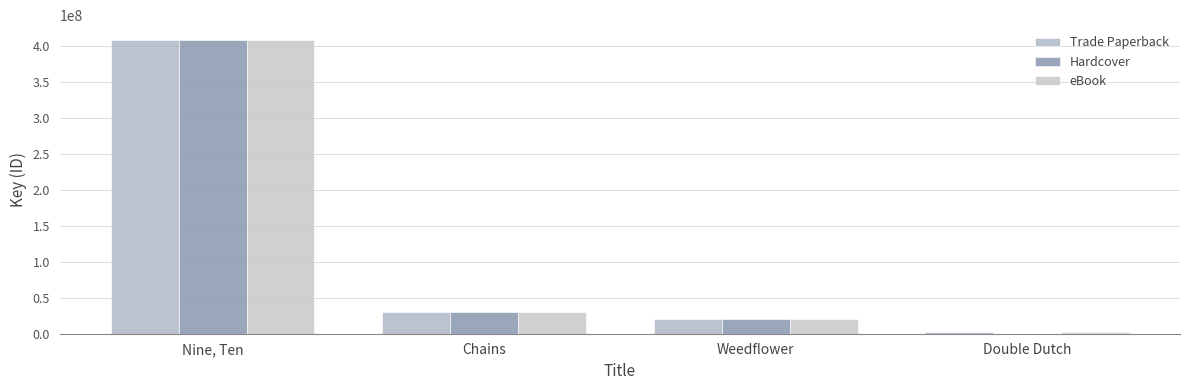

Is it true that Hardcover equals 49018443 at Chains?

False